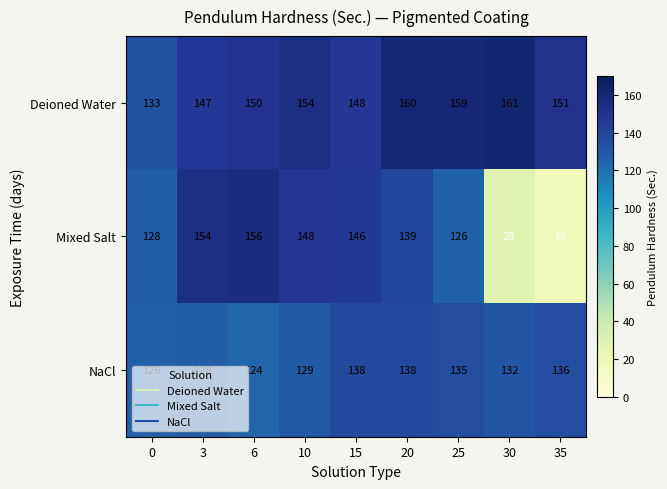

List the series in order of their overall mean, lowest first.

Mixed Salt, NaCl, Deioned Water